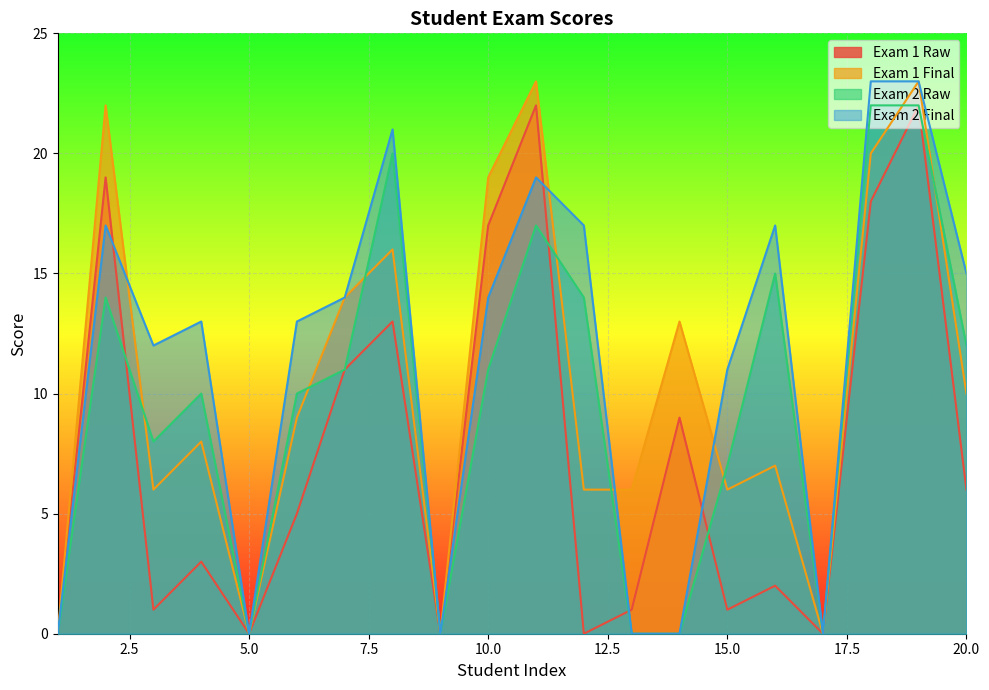

Reading right to left, list all the values displayed in this chart.

Exam1_Raw: 6	22	18	0	2	1	9	1	0	22	17	0	13	11	5	0	3	1	19	0
Exam1_Final: 10	23	20	0	7	6	13	6	6	23	19	0	16	14	9	0	8	6	22	0
Exam2_Raw: 12	22	22	0	15	7	0	0	14	17	11	0	20	11	10	0	10	8	14	0
Exam2_Final: 15	23	23	0	17	11	0	0	17	19	14	0	21	14	13	0	13	12	17	0